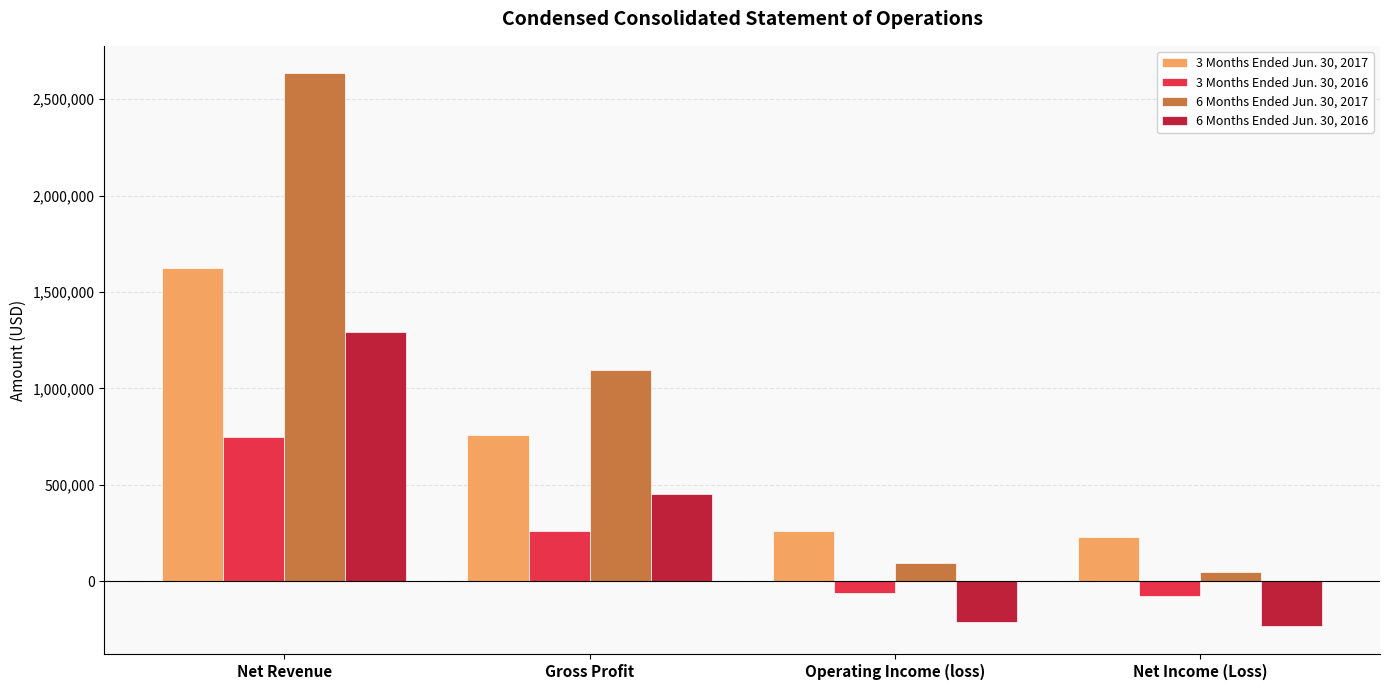

Which category has the highest value in the 3 Months Ended Jun. 30, 2017 series?

Net Revenue